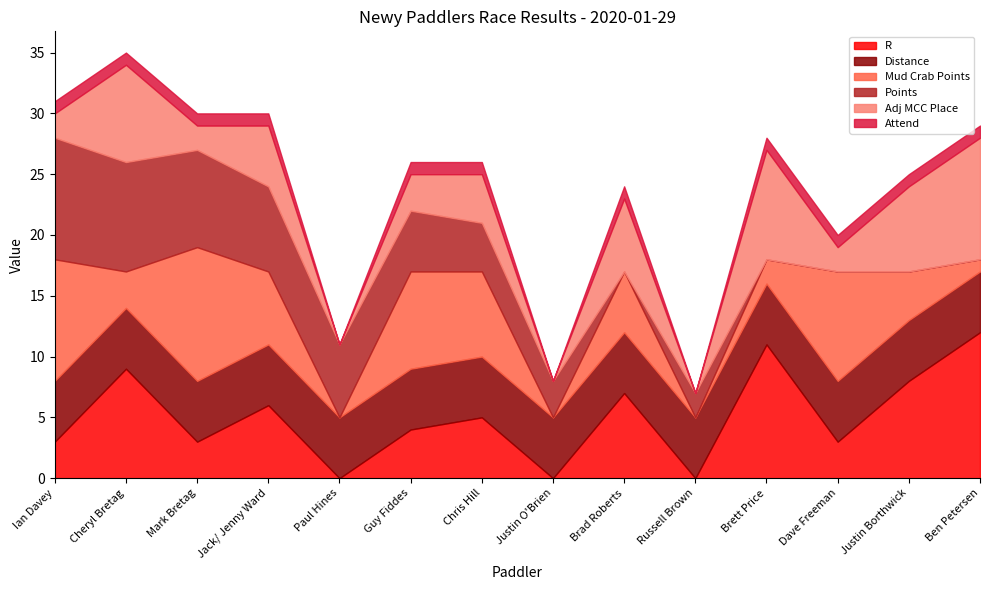

Between Dave Freeman and Ben Petersen, which is larger?

Ben Petersen